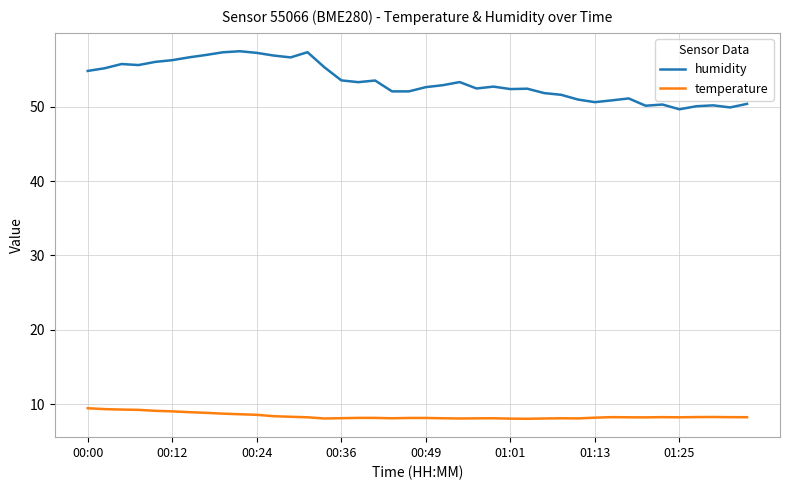

True or false: humidity and temperature cross at least once.

False